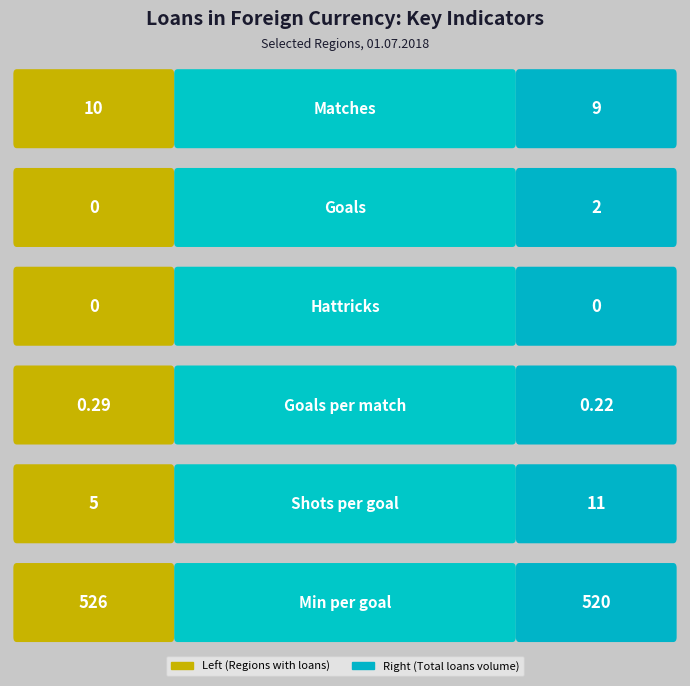

Count the number of categories in the chart.

6